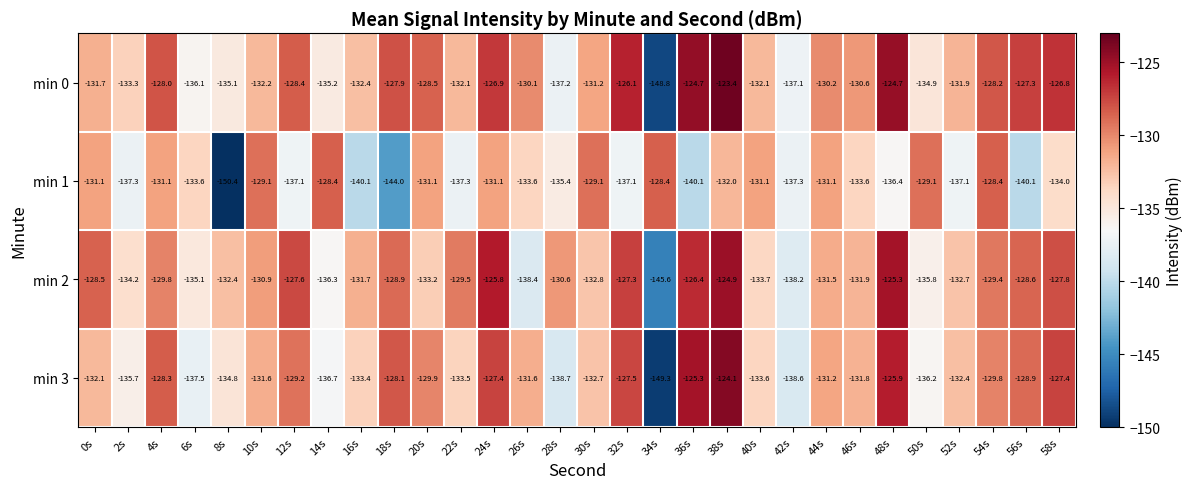

What is the approximate value of min 2 at 42s?

-138.2